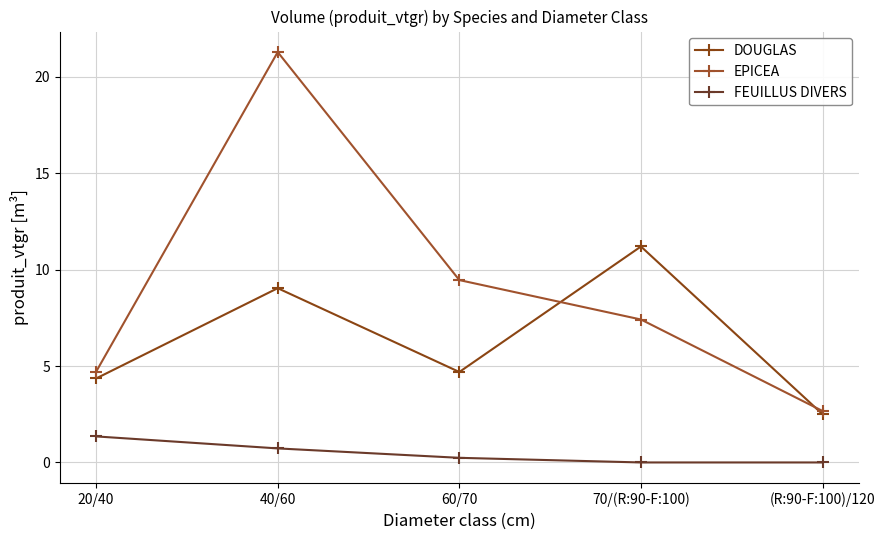

Which has a higher value, 40/60 or 20/40?

40/60